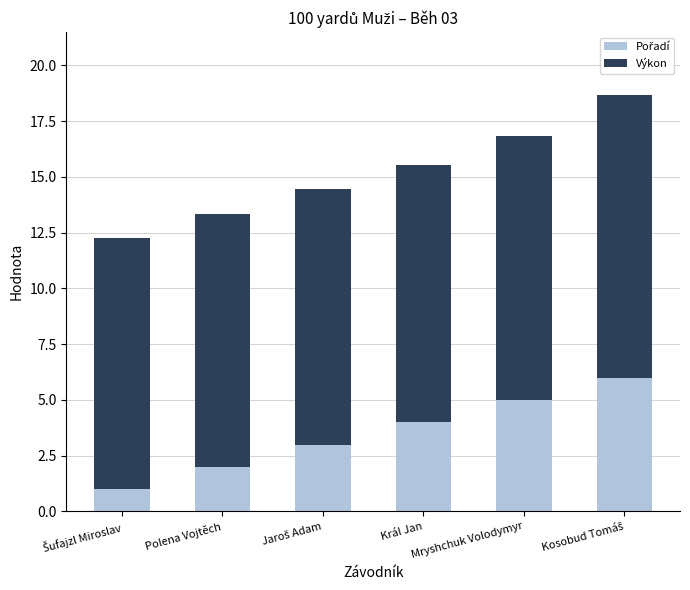

What is the total value across all series at Mryshchuk Volodymyr?

16.8